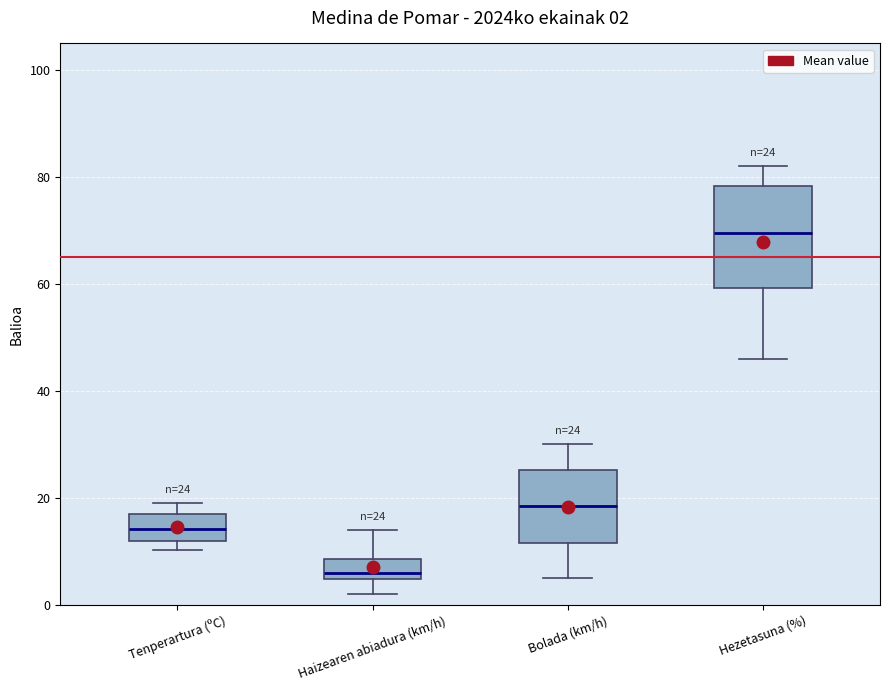

Comparing the boxes themselves (not the whiskers), which one is the tallest?

Hezetasuna (%)